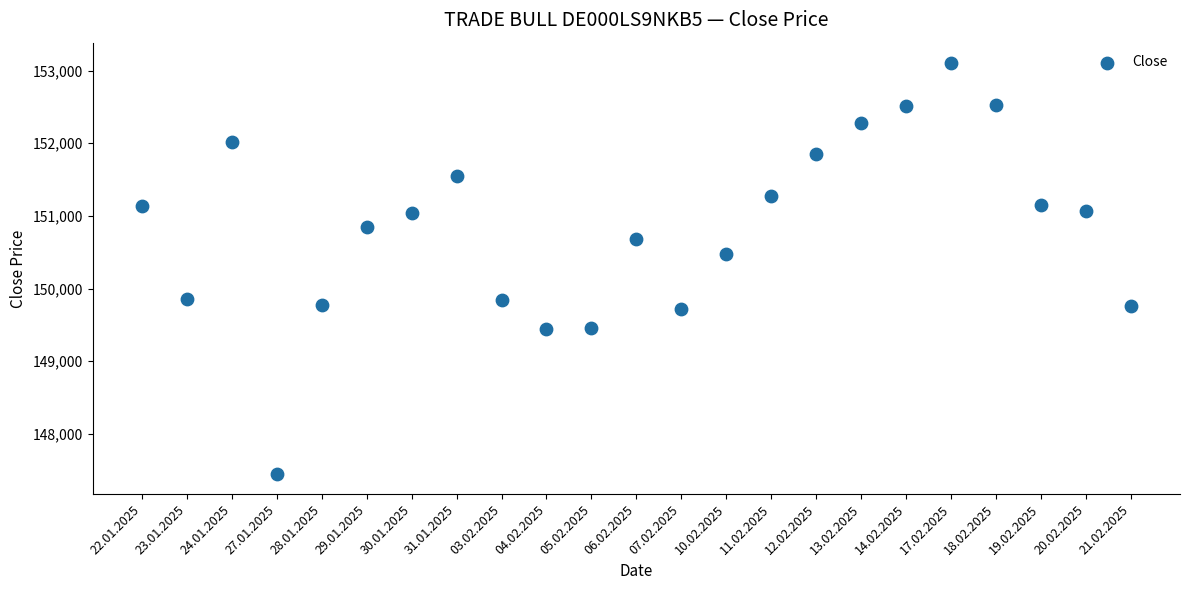

What is the range of Y values (max minus min)?

5649